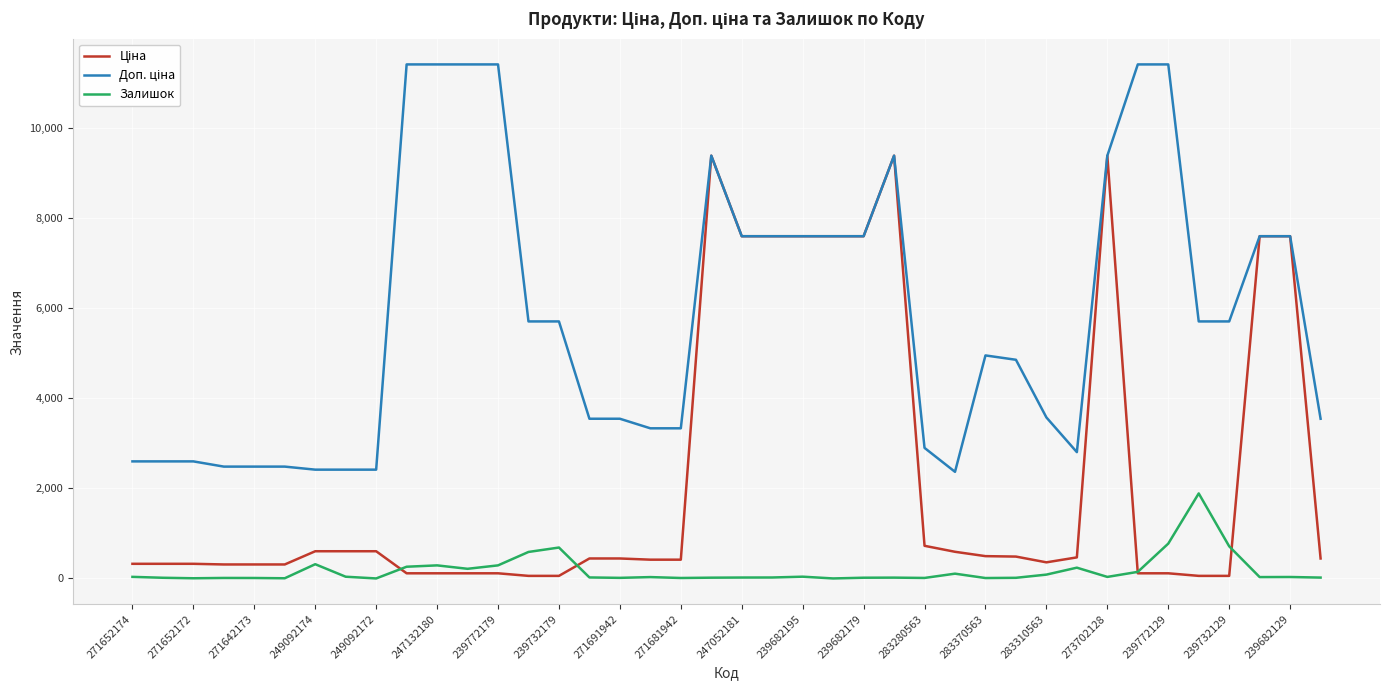

What is the maximum value shown in the chart?

11410.0